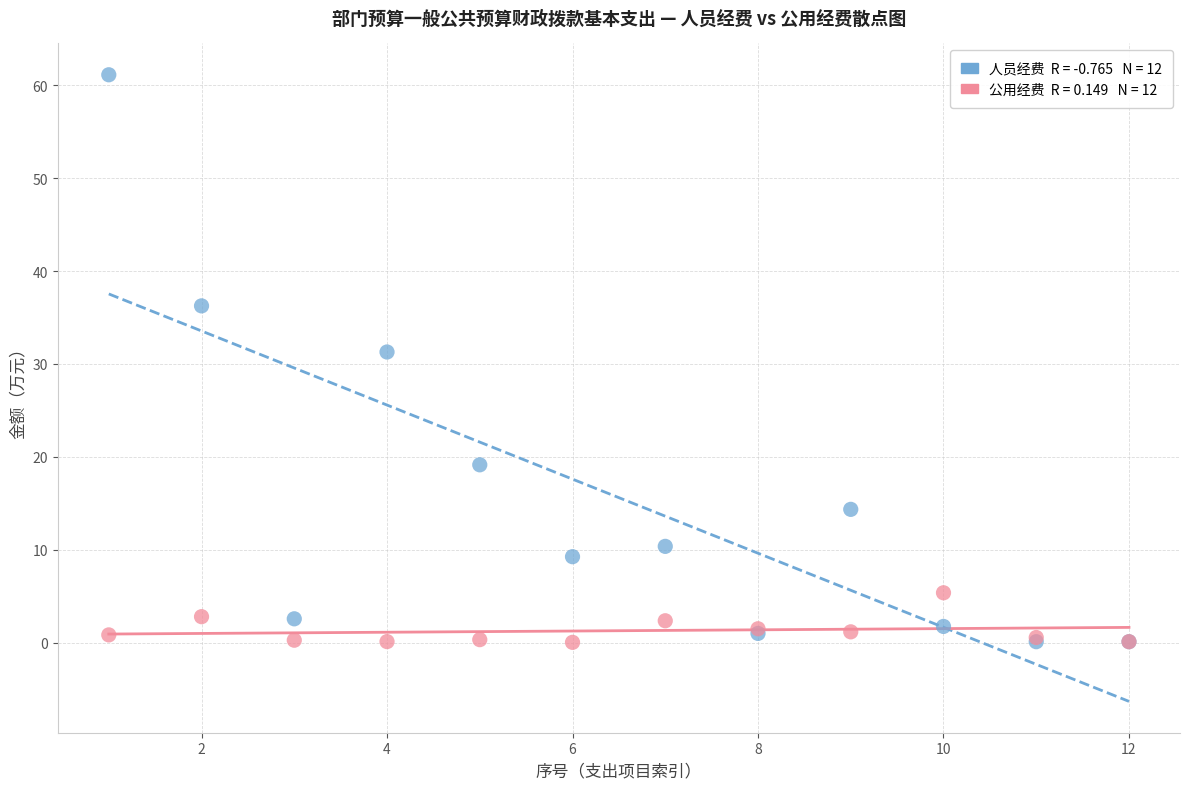

Across all series, what Y value is closest to 30?

31.3